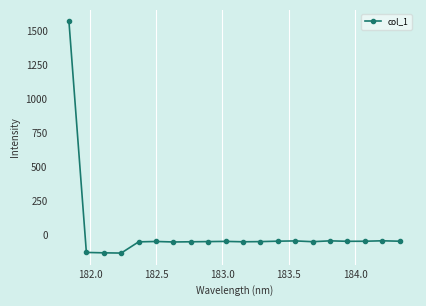

How many negative values are there?

19